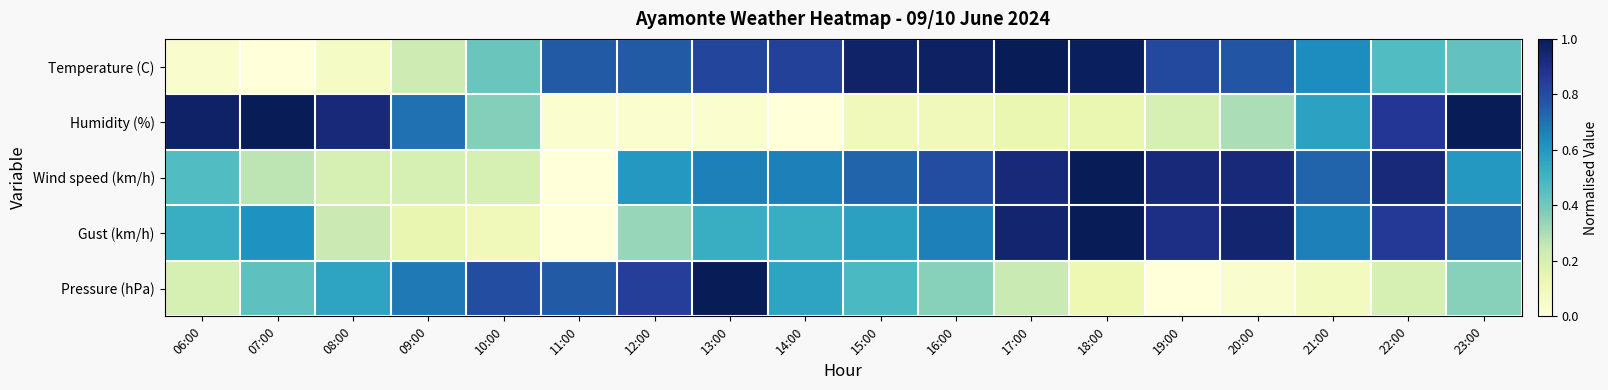

Reading left to right, transcribe all the data shown in this chart.

Temperature (C): 06:00=0.0	07:00=0.0	08:00=0.1	09:00=0.2	10:00=0.4	11:00=0.8	12:00=0.8	13:00=0.8	14:00=0.8	15:00=1.0	16:00=1.0	17:00=1.0	18:00=1.0	19:00=0.8	20:00=0.8	21:00=0.6	22:00=0.5	23:00=0.4
Humidity (%): 06:00=1.0	07:00=1.0	08:00=0.9	09:00=0.7	10:00=0.4	11:00=0.0	12:00=0.0	13:00=0.0	14:00=0.0	15:00=0.1	16:00=0.1	17:00=0.1	18:00=0.1	19:00=0.2	20:00=0.3	21:00=0.6	22:00=0.9	23:00=1.0
Wind speed (km/h): 06:00=0.5	07:00=0.3	08:00=0.2	09:00=0.2	10:00=0.2	11:00=0.0	12:00=0.6	13:00=0.7	14:00=0.7	15:00=0.7	16:00=0.8	17:00=0.9	18:00=1.0	19:00=0.9	20:00=0.9	21:00=0.7	22:00=0.9	23:00=0.6
Gust (km/h): 06:00=0.5	07:00=0.6	08:00=0.2	09:00=0.1	10:00=0.1	11:00=0.0	12:00=0.3	13:00=0.5	14:00=0.5	15:00=0.6	16:00=0.7	17:00=1.0	18:00=1.0	19:00=0.9	20:00=1.0	21:00=0.7	22:00=0.9	23:00=0.7
Pressure (hPa): 06:00=0.2	07:00=0.4	08:00=0.6	09:00=0.7	10:00=0.8	11:00=0.8	12:00=0.8	13:00=1.0	14:00=0.6	15:00=0.5	16:00=0.4	17:00=0.2	18:00=0.1	19:00=0.0	20:00=0.0	21:00=0.1	22:00=0.2	23:00=0.4